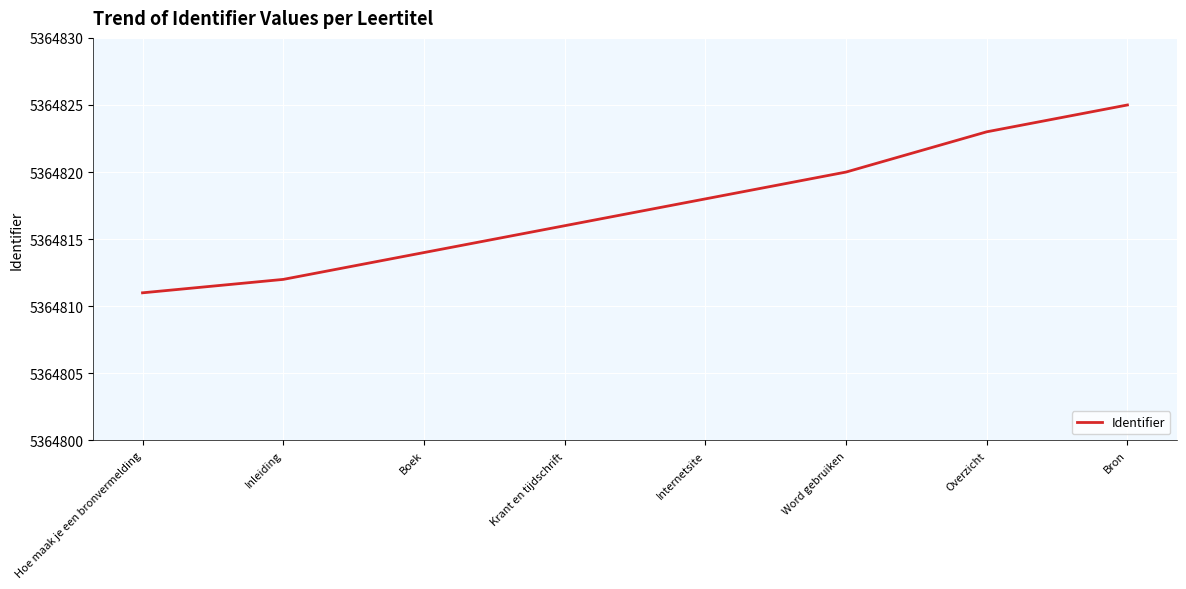

What is the difference between the values at Overzicht and Word gebruiken?

3